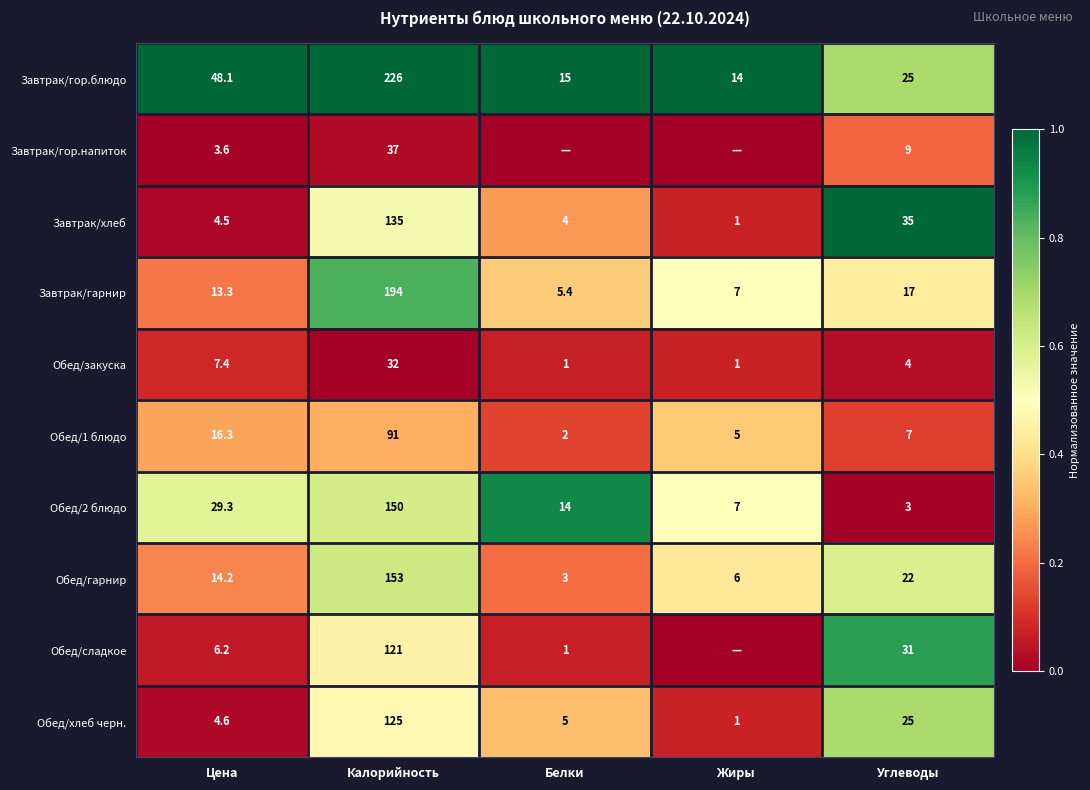

What is the difference between the Обед/сладкое values at Цена and Калорийность?

114.8